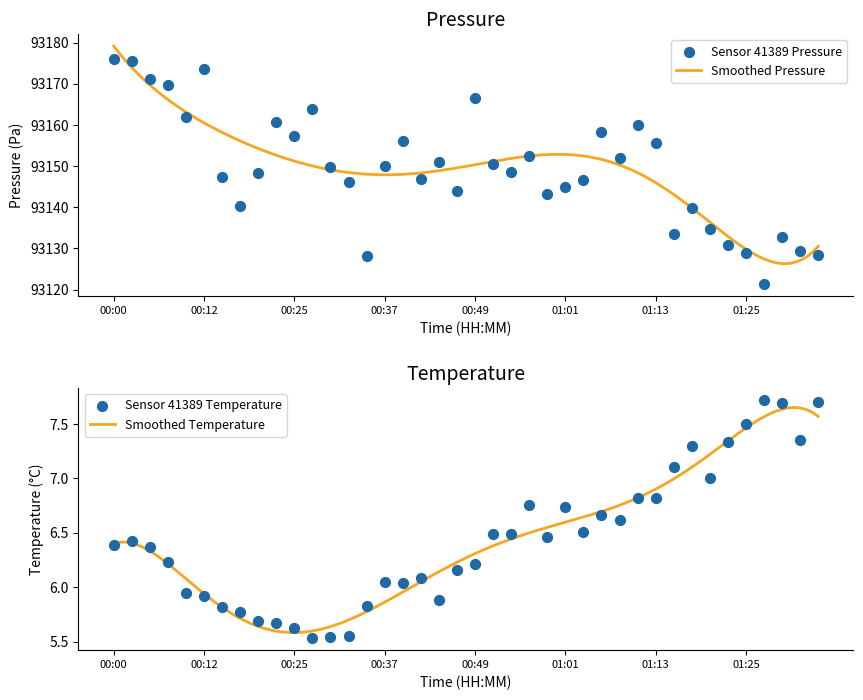

Which series has the largest Y range (max minus min)?

pressure